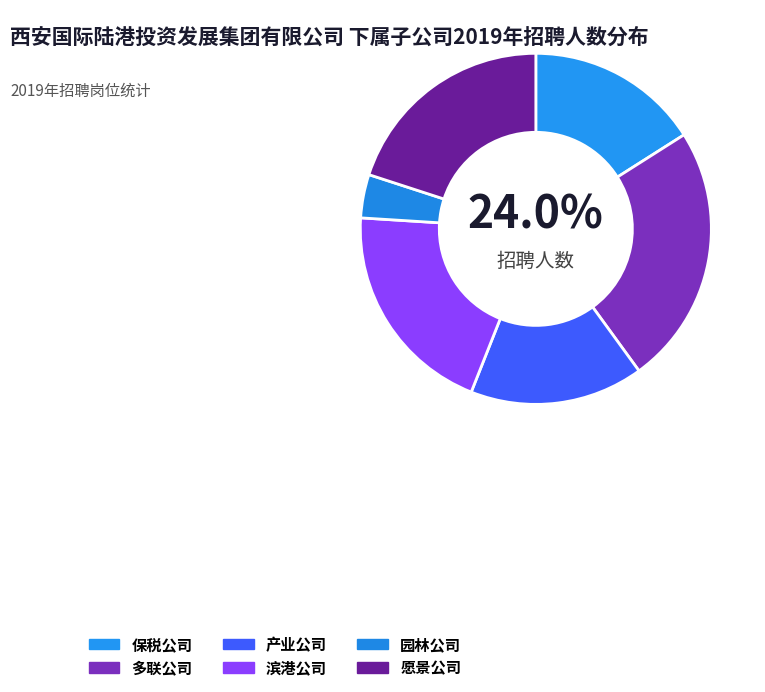

Rank the categories by value from lowest to highest.

园林公司, 保税公司, 产业公司, 滨港公司, 愿景公司, 多联公司